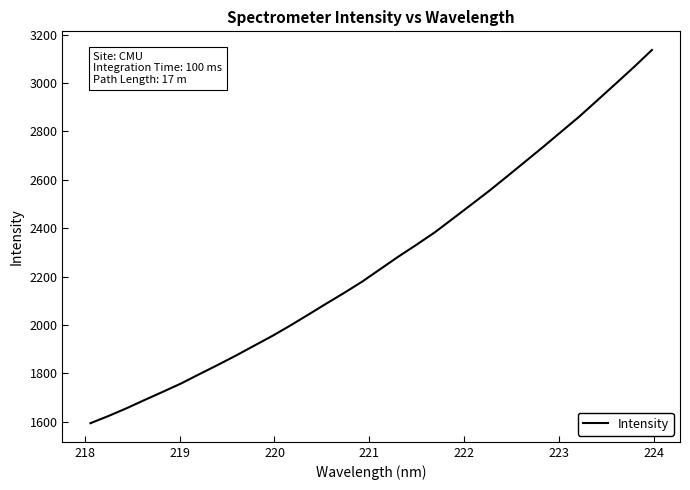

What is the greatest value displayed?

3137.0